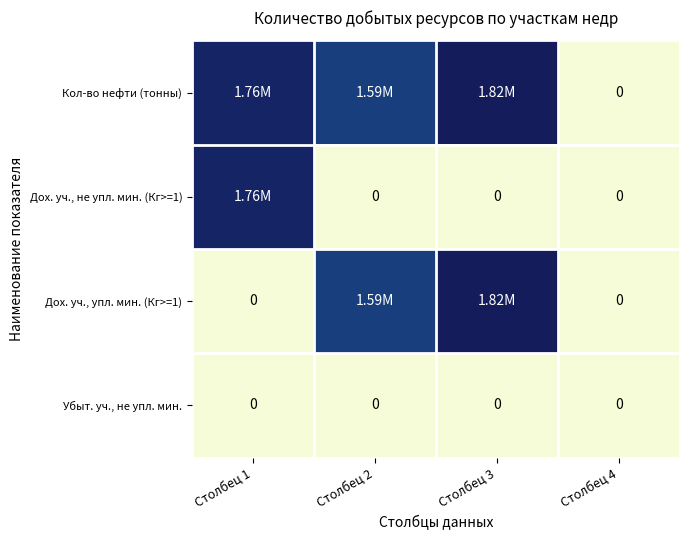

Which series has the largest total across all categories?

Кол-во нефти (тонны)